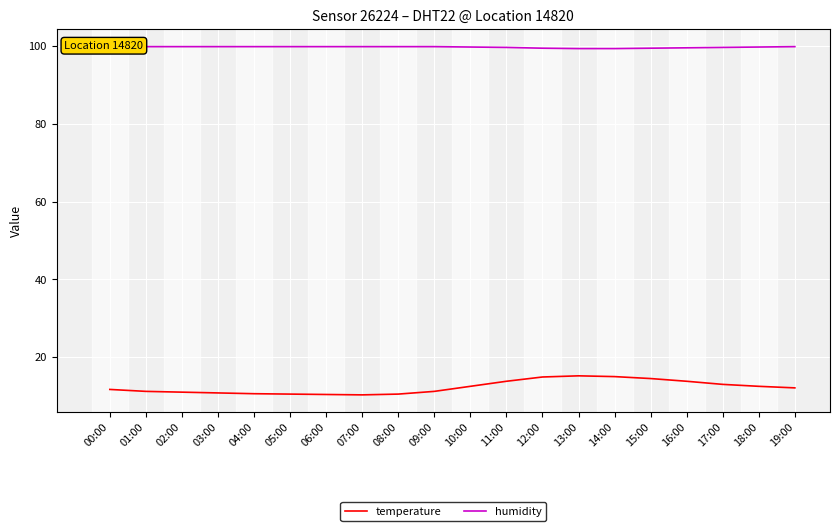

What is the spread (max minus min) of values at 14:00?

84.4